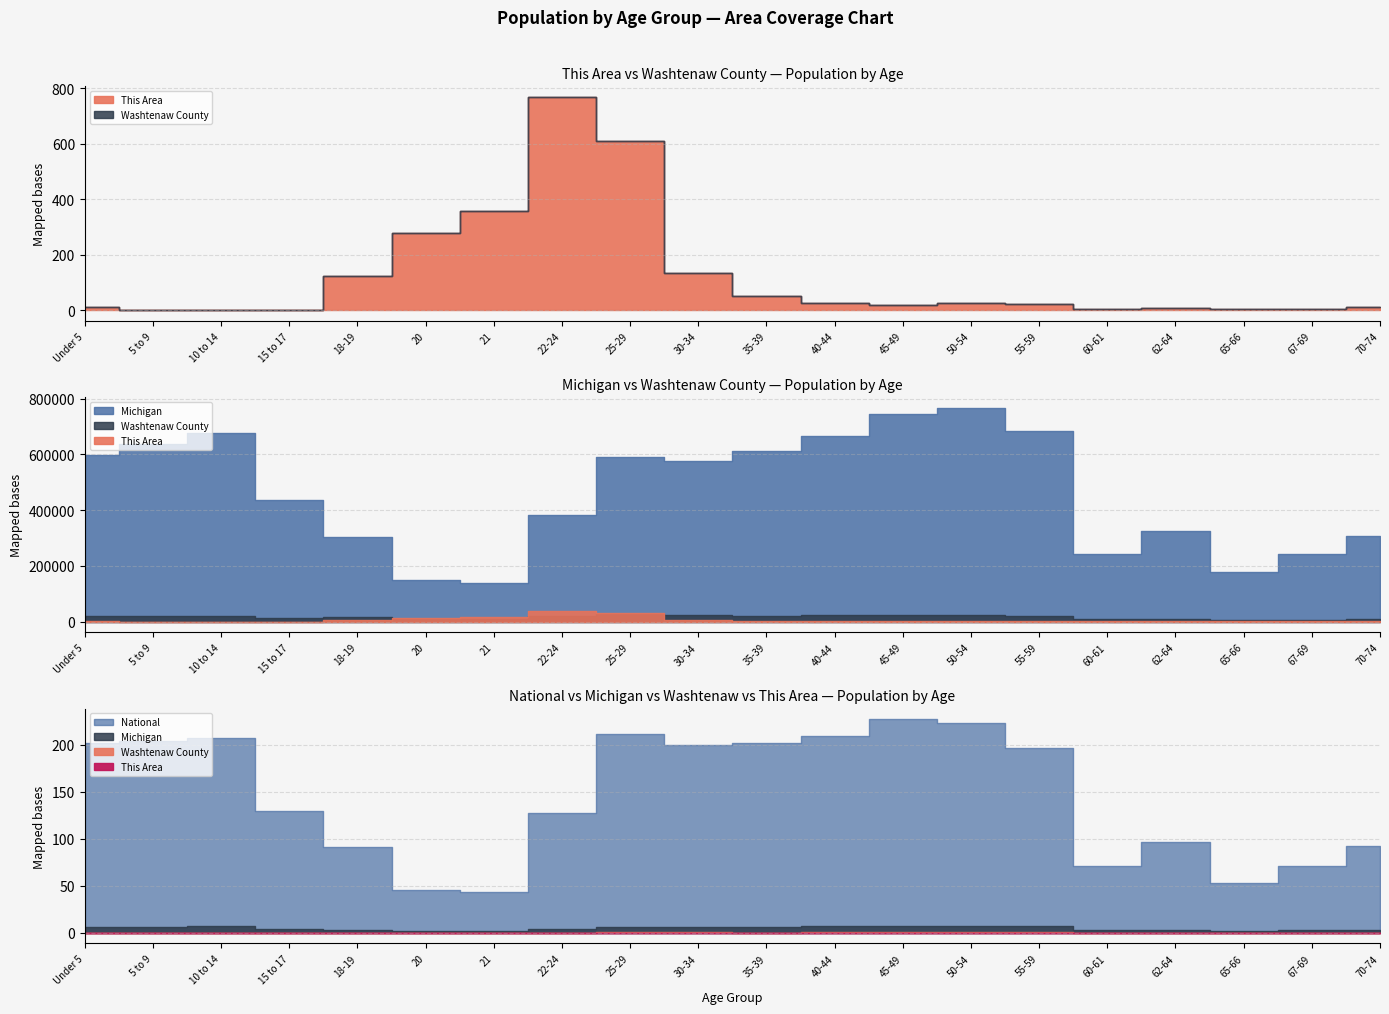

How many data points does each series have?

20